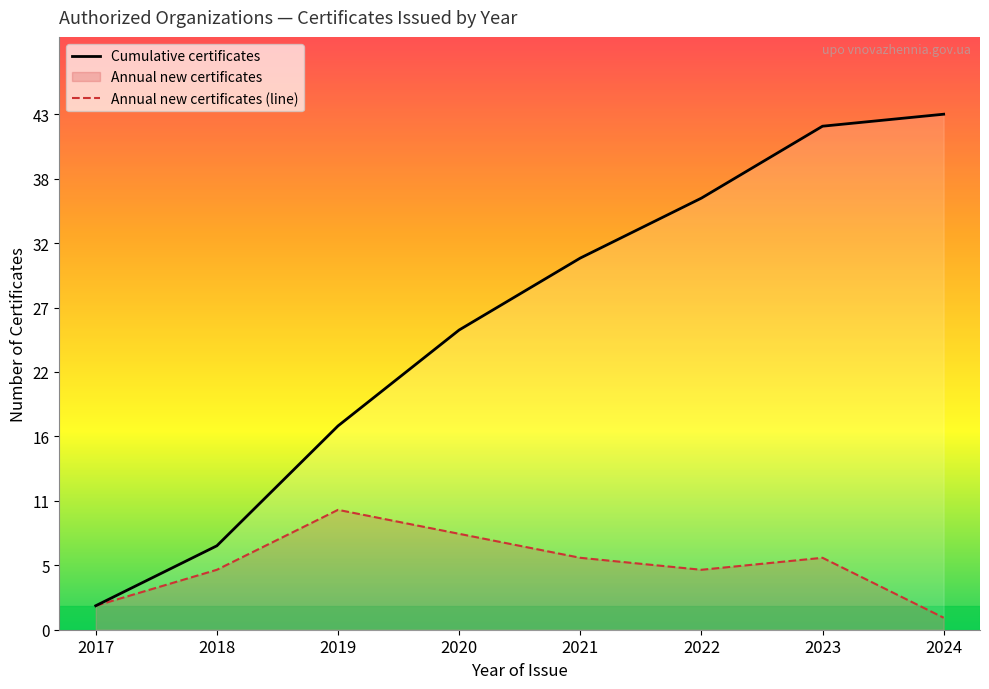

How many lines are shown in the chart?

2